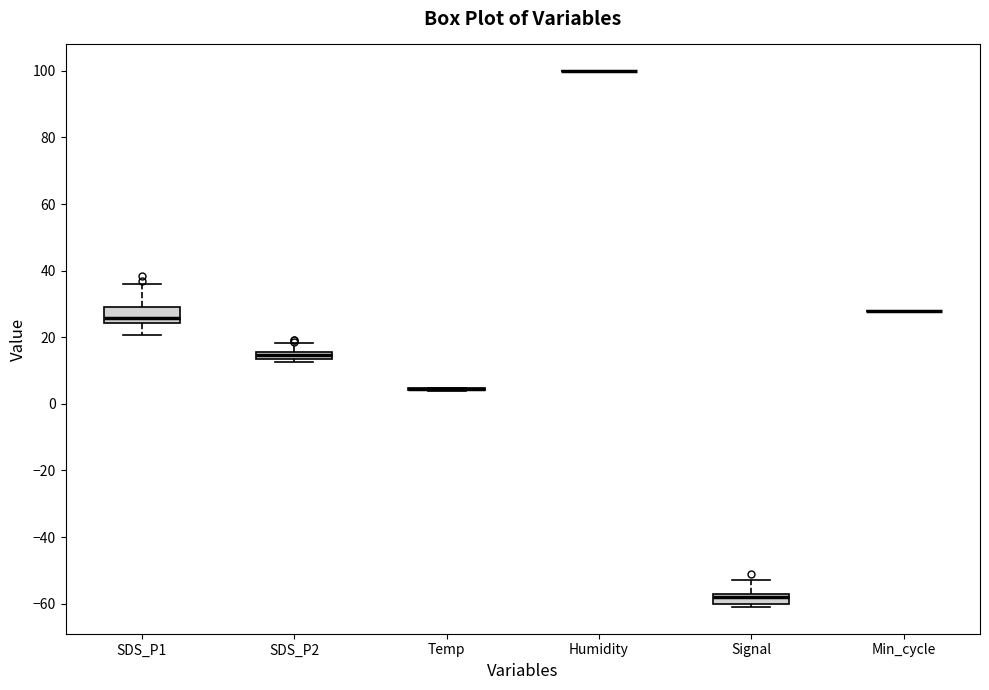

Where is the upper edge of the box for Signal on the y-axis? The values are not printed on the chart, so give them approximately, as read against the axis.

-56